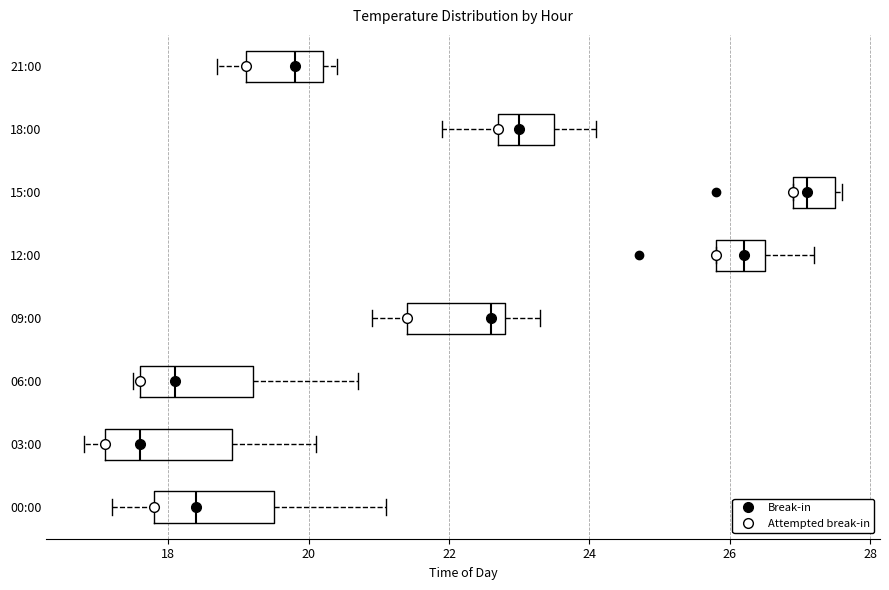

Where does the median line of the box for 21:00 sit on the x-axis? The values are not printed on the chart, so give them approximately, as read against the axis.

19.8